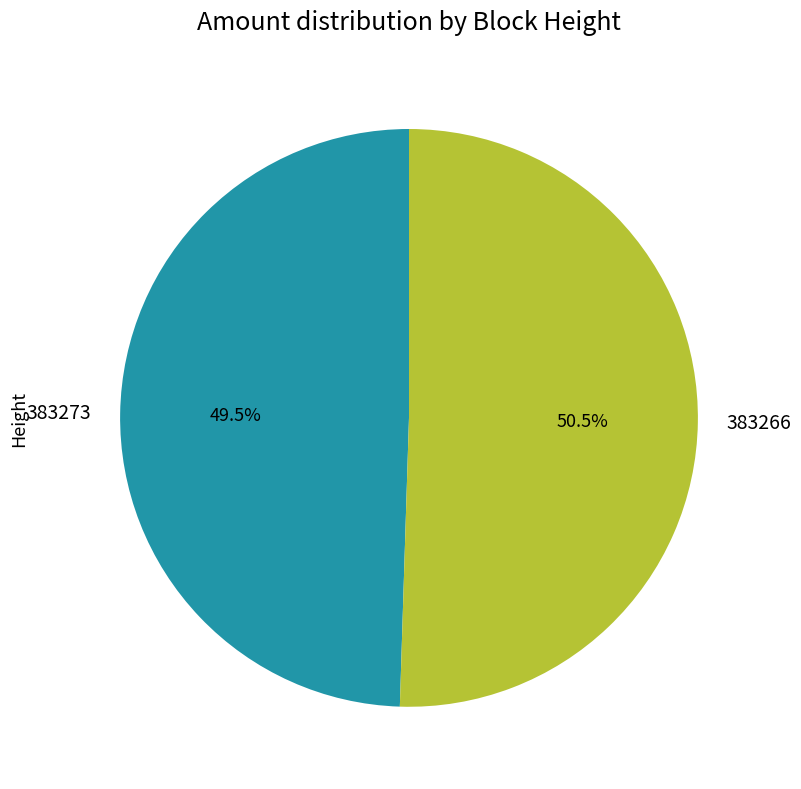

Which has a higher value, 383266 or 383273?

383266